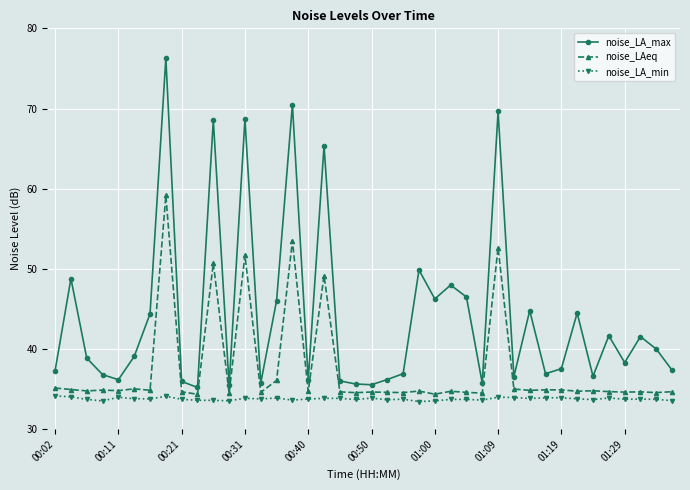

List the series in order of their peak value, lowest first.

noise_LA_min, noise_LAeq, noise_LA_max